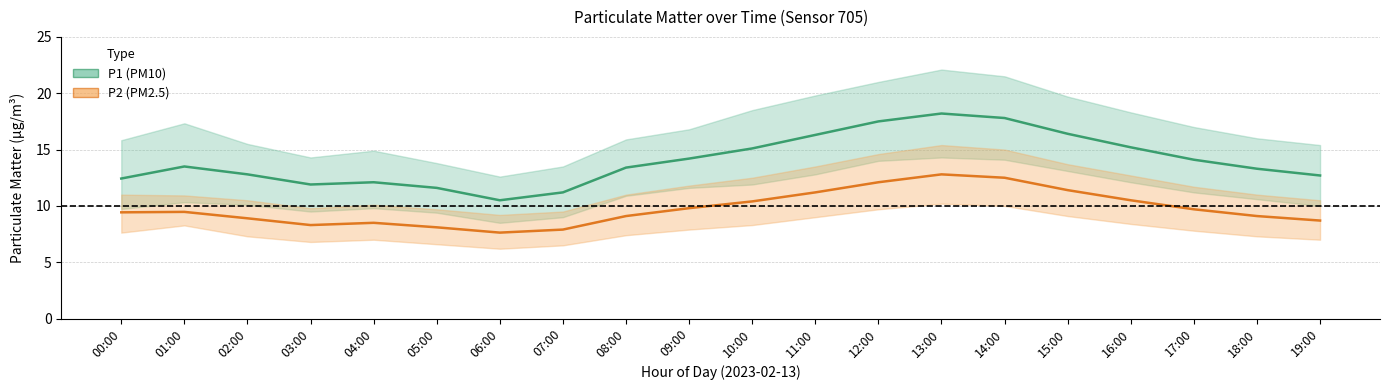

True or false: P2_lower and P1 cross at least once.

False